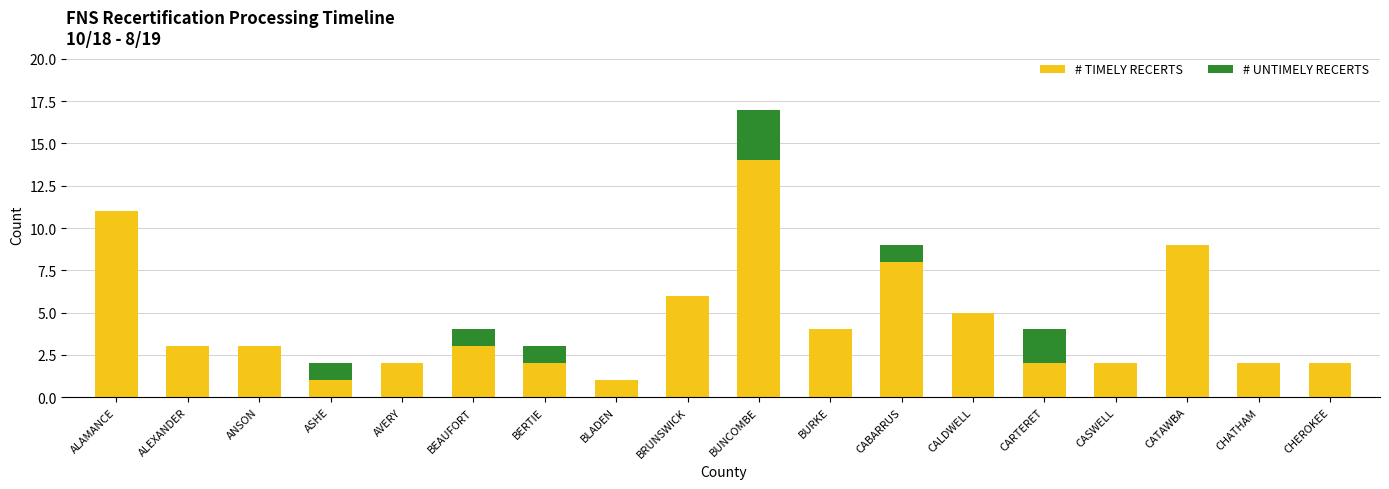

What is the highest value of the # TIMELY RECERTS series?

14